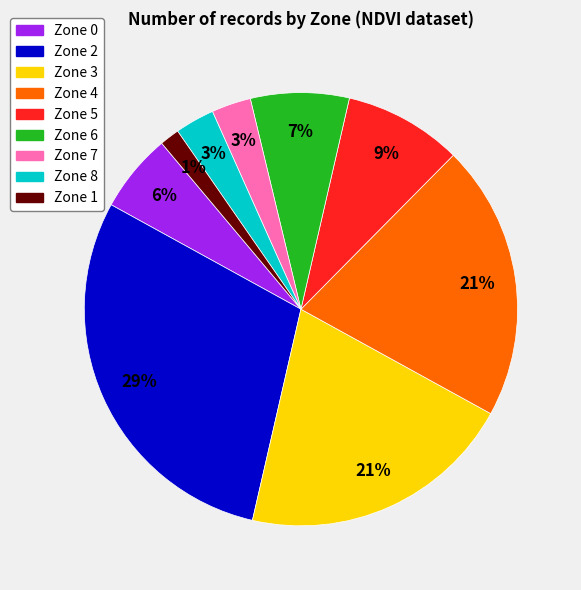

Is there a majority slice in this chart?

No